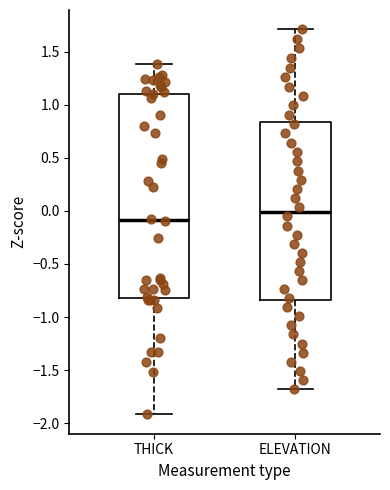

Where is the lower edge of the box for THICK on the y-axis? The values are not printed on the chart, so give them approximately, as read against the axis.

-0.80